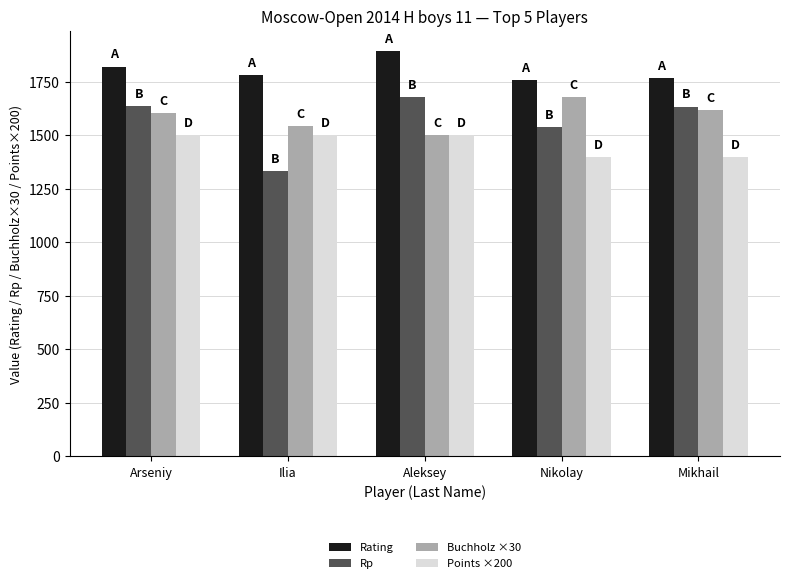

Which label corresponds to the smallest value in the chart?

Ilia